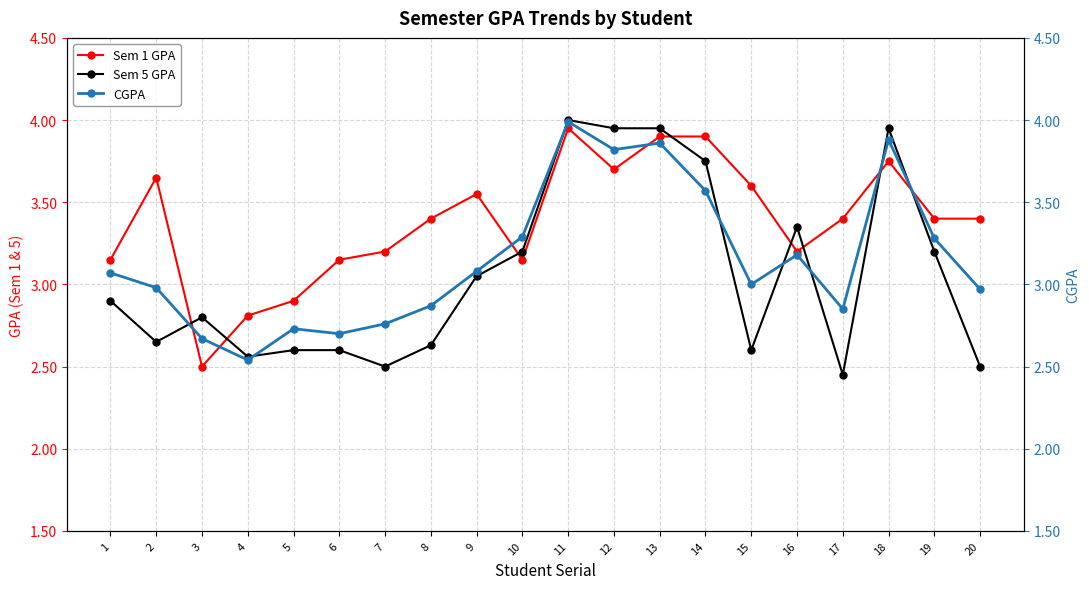

Which category has the lowest value across all series?

17